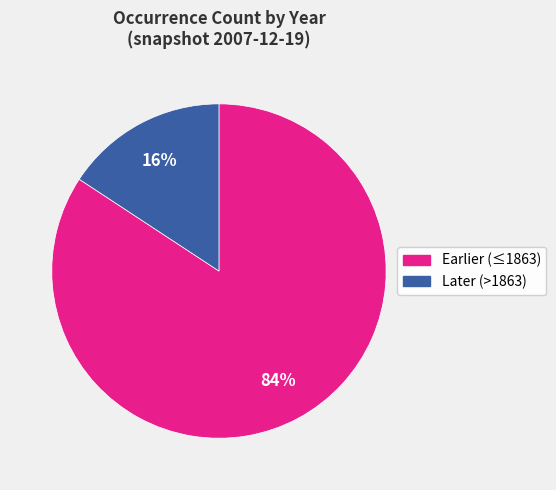

Is there a majority slice in this chart?

Yes